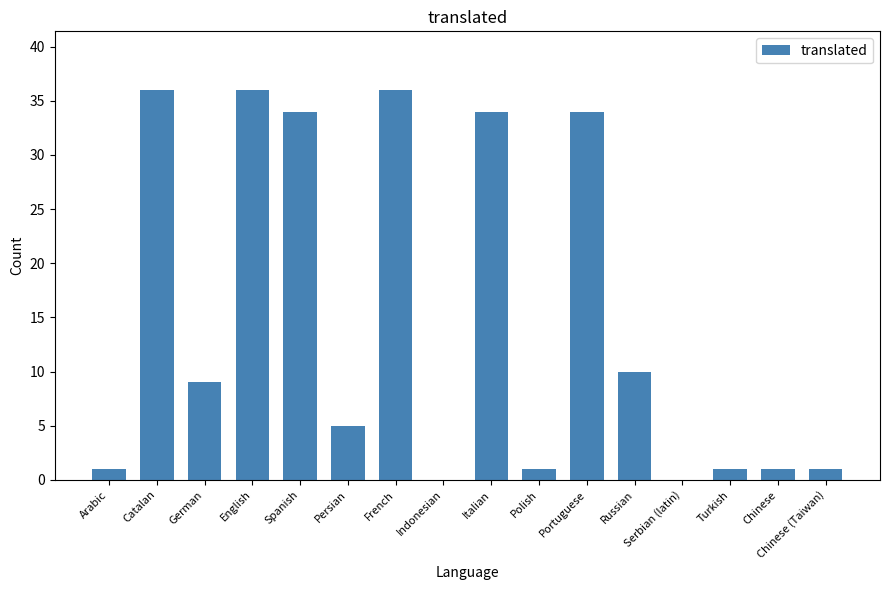

Which has a higher value, Polish or English?

English